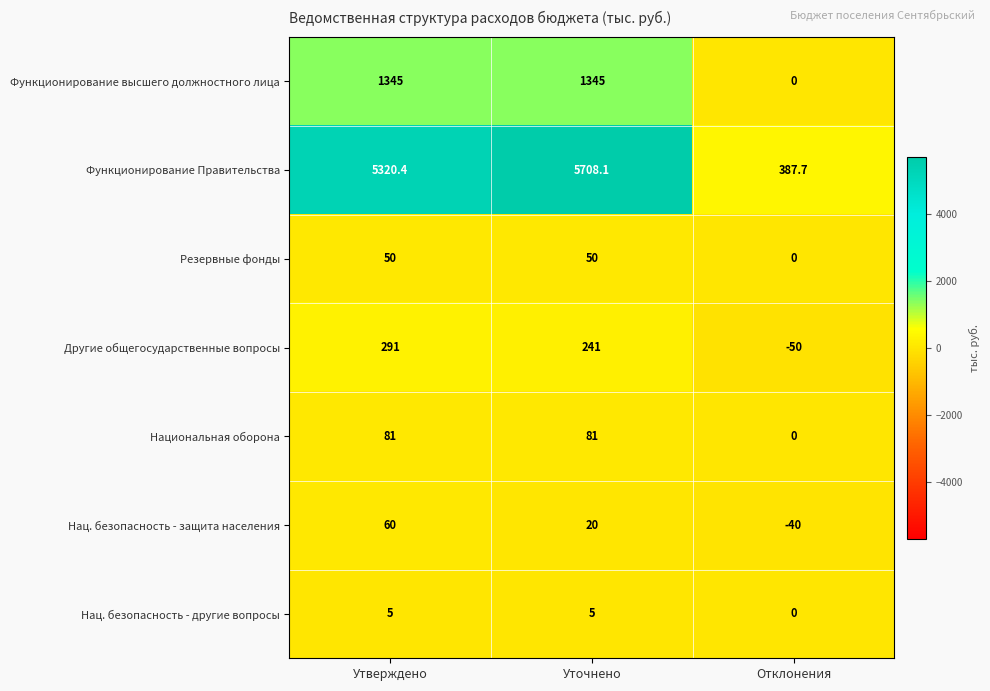

Reading left to right, extract all data points from this chart.

Функционирование высшего должностного лица: Утверждено=1345.0	Уточнено=1345.0	Отклонения=0.0
Функционирование Правительства: Утверждено=5320.4	Уточнено=5708.1	Отклонения=387.7
Резервные фонды: Утверждено=50.0	Уточнено=50.0	Отклонения=0.0
Другие общегосударственные вопросы: Утверждено=291.0	Уточнено=241.0	Отклонения=-50.0
Национальная оборона: Утверждено=81.0	Уточнено=81.0	Отклонения=0.0
Нац. безопасность - защита населения: Утверждено=60.0	Уточнено=20.0	Отклонения=-40.0
Нац. безопасность - другие вопросы: Утверждено=5.0	Уточнено=5.0	Отклонения=0.0